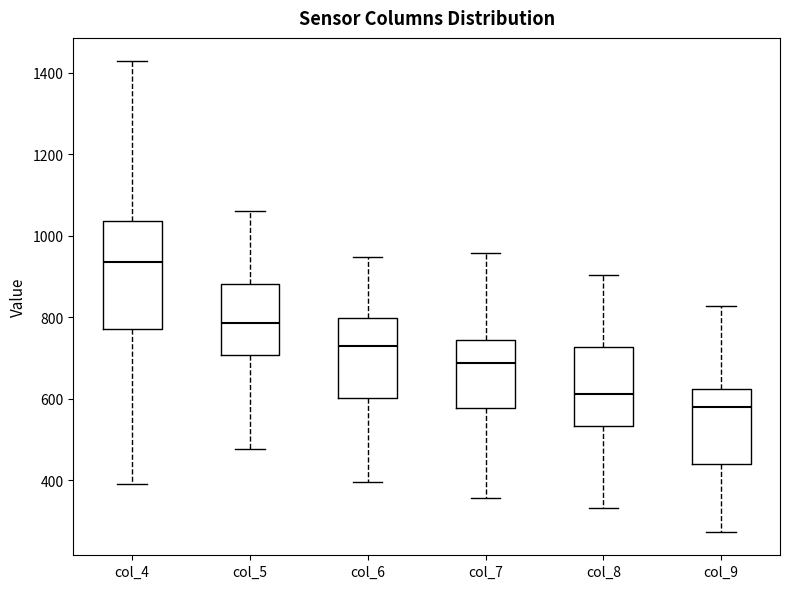

Which box's median line is the highest?

col_4